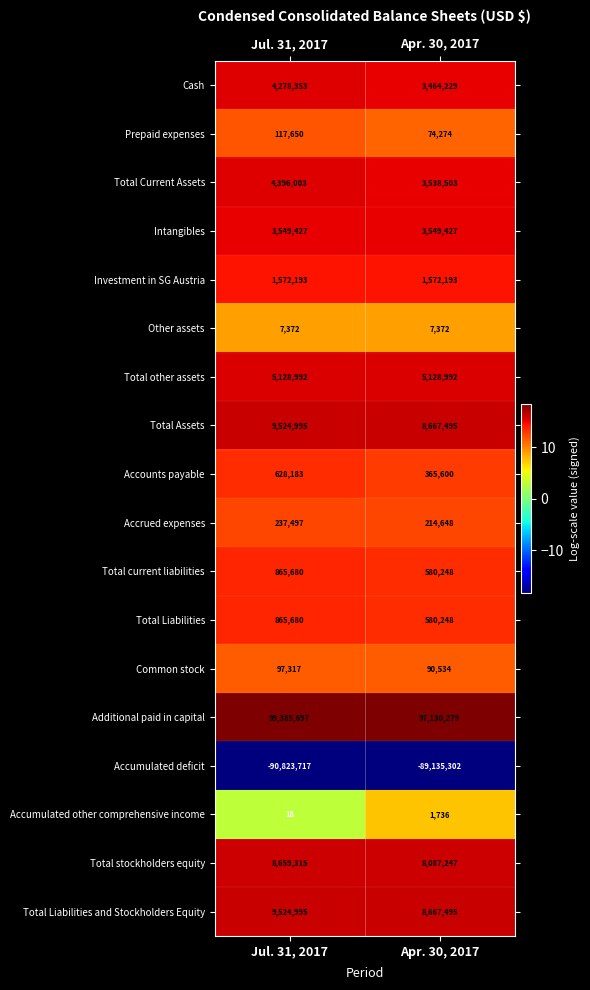

What is the difference between the maximum and minimum values in the Total Current Assets series?

857500